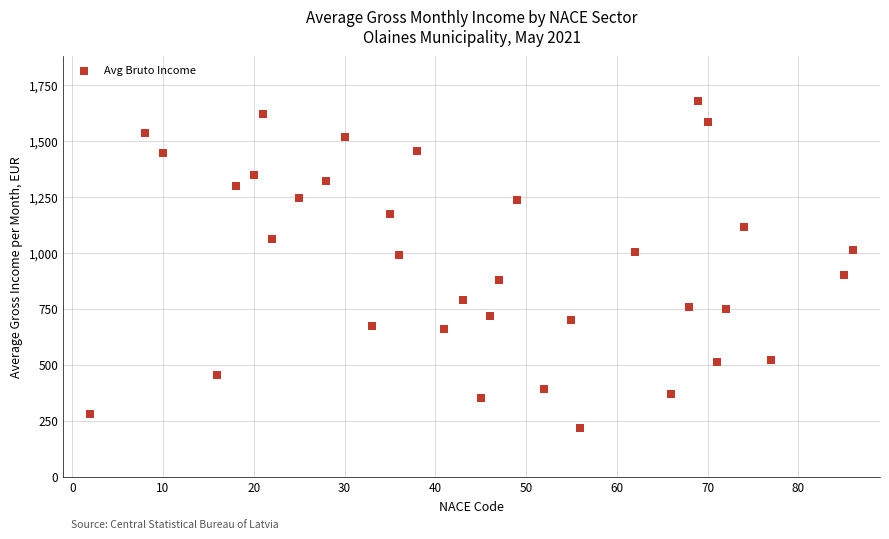

What is the range of Y values (max minus min)?

1459.9